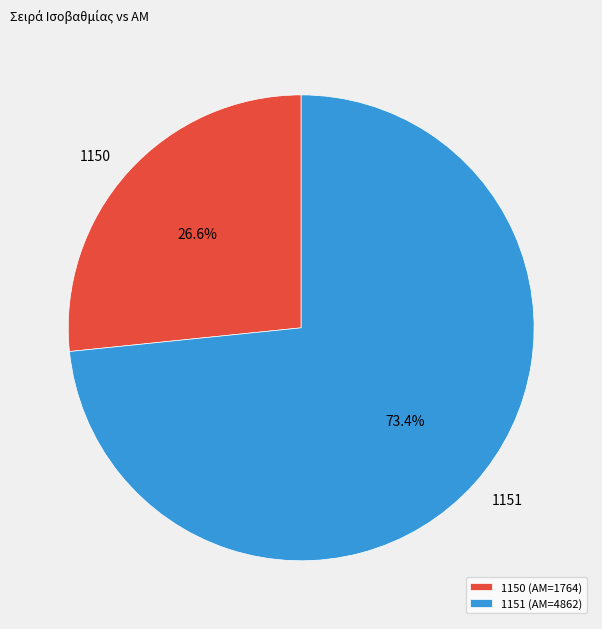

Rank the categories by value from lowest to highest.

1150, 1151